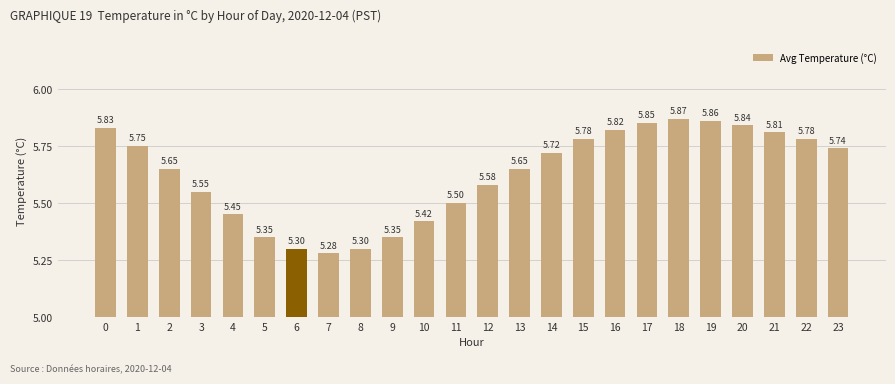

How many distinct data groups are displayed?

1